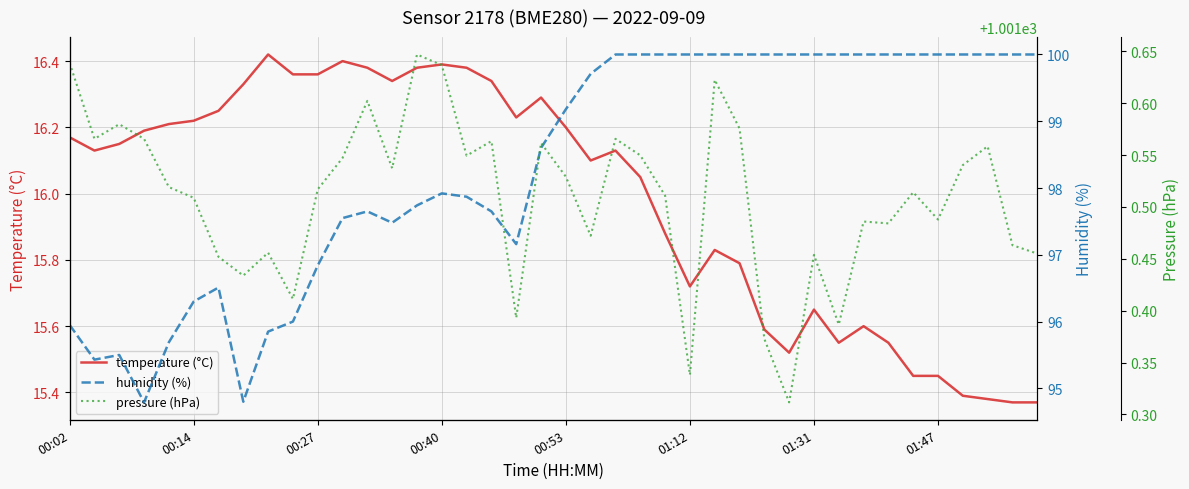

At 31, list the series in order from smallest to largest.

temperature (°C), humidity (%), pressure (hPa)